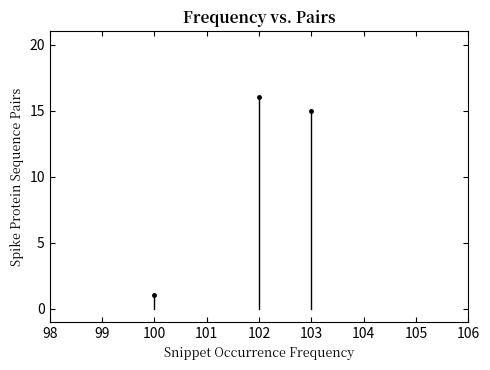

Reading left to right, list all the values displayed in this chart.

100=1	102=16	103=15